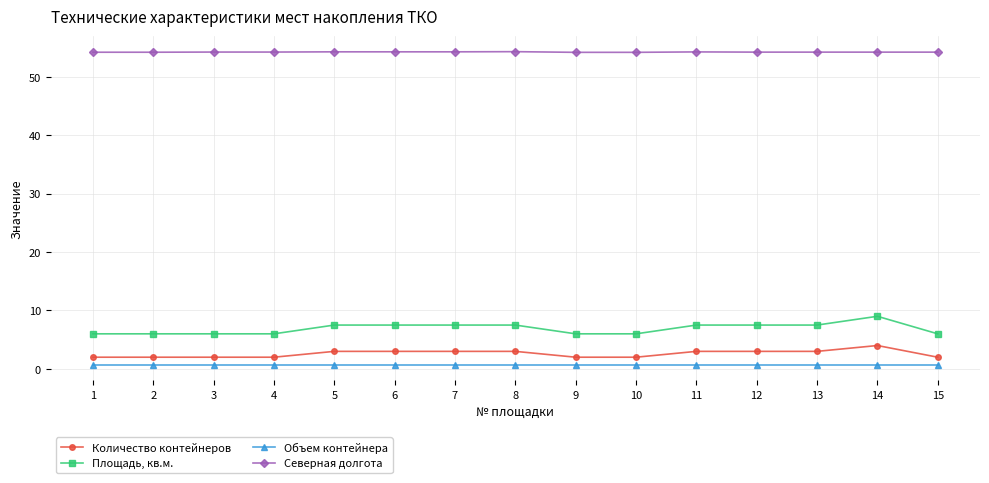

What is the greatest value displayed?

54.3